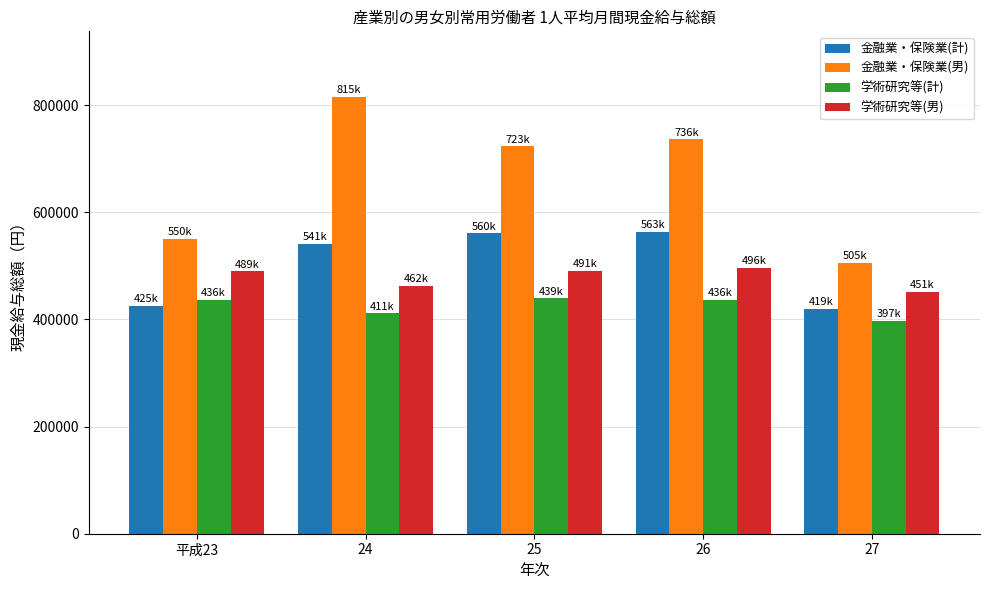

The 金融業・保険業(計) series shows 583243 at 平成23. True or false?

False